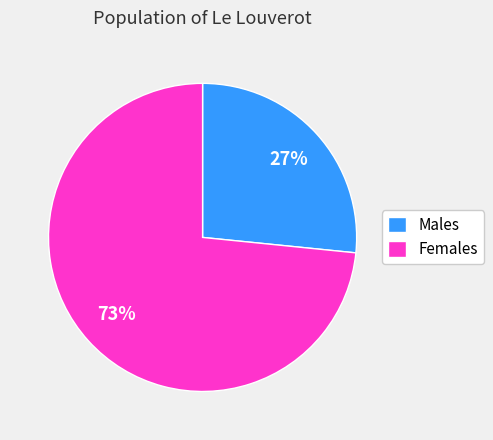

To the nearest percent, what is the combined percentage of Males and Females?

100%